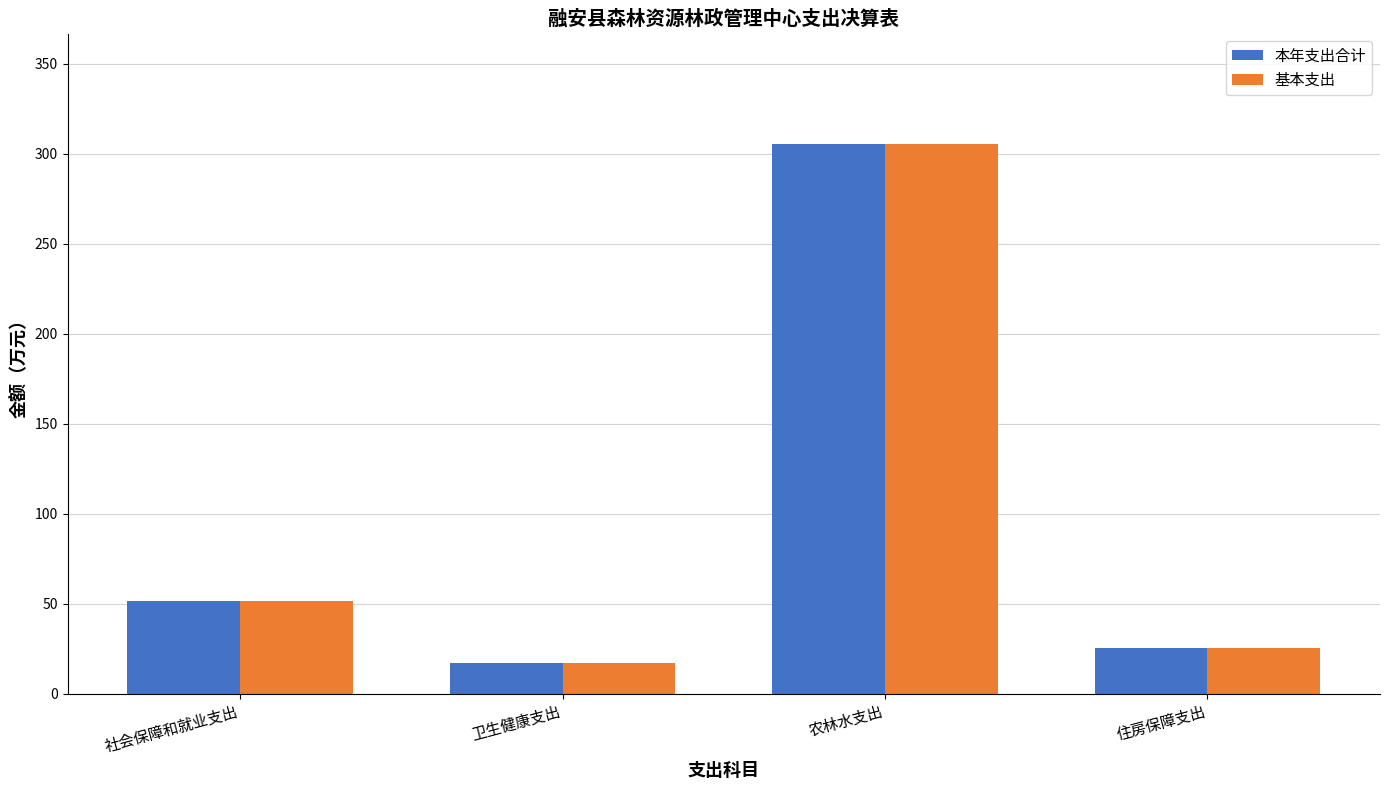

Reading left to right, list all the values displayed in this chart.

本年支出合计: 社会保障和就业支出=51.8	卫生健康支出=16.9	农林水支出=305.5	住房保障支出=25.7
基本支出: 社会保障和就业支出=51.8	卫生健康支出=16.9	农林水支出=305.5	住房保障支出=25.7